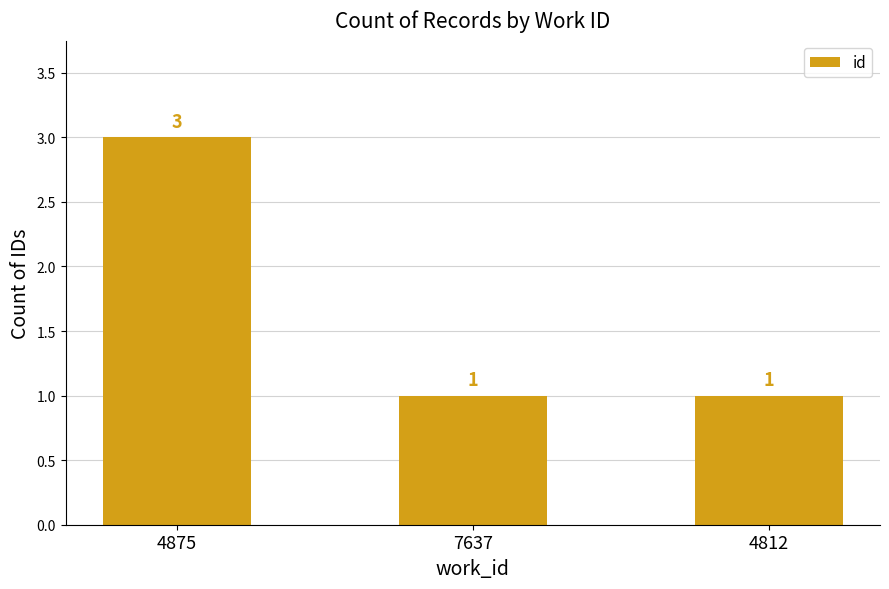

Read the value at 4875.

3